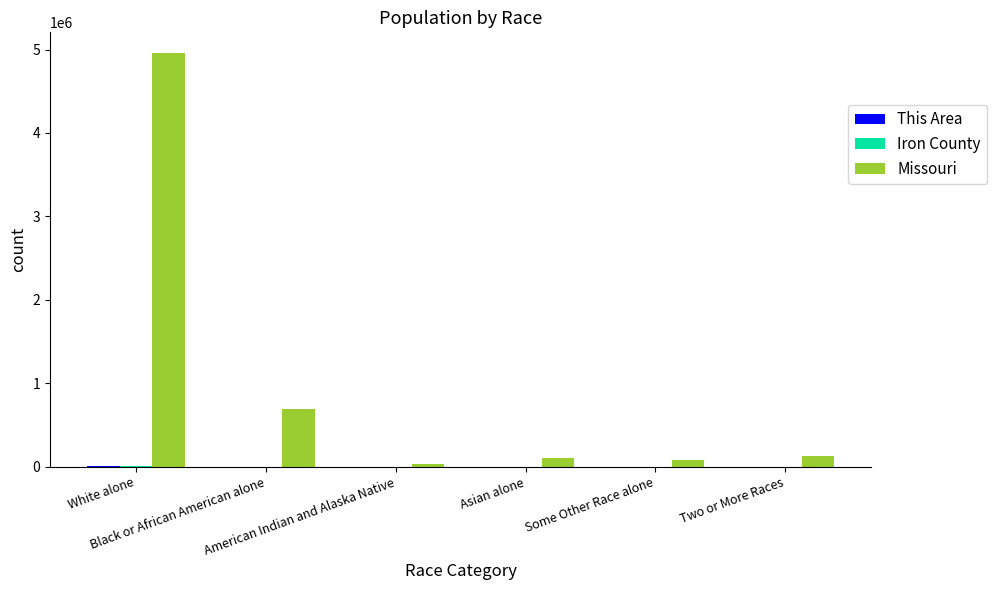

Which series has the largest total across all categories?

Missouri